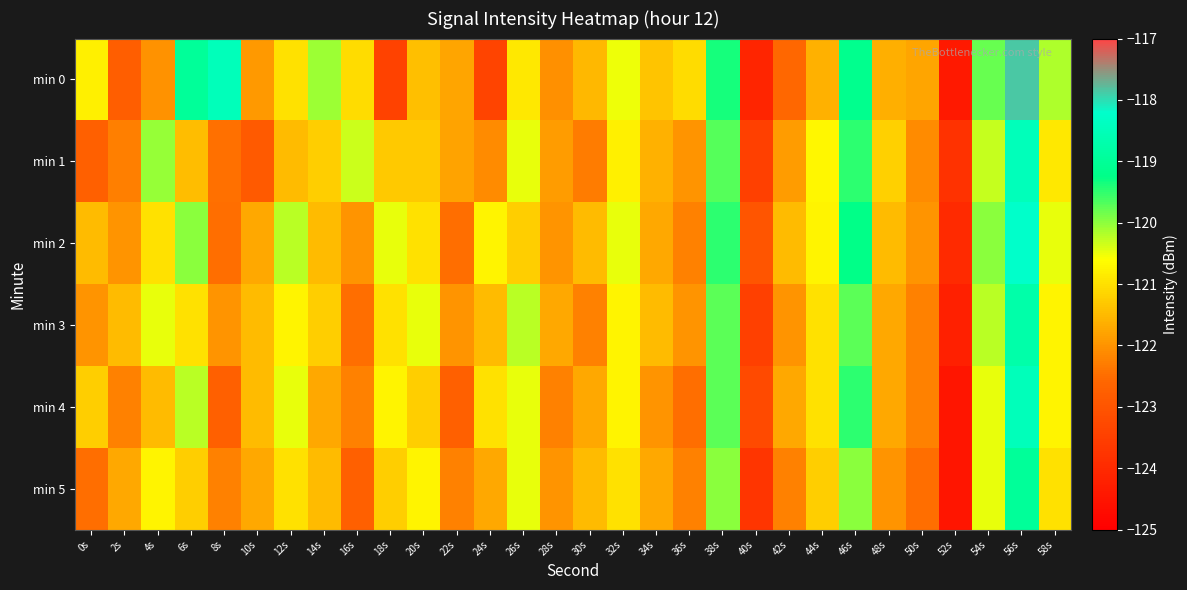

Which has a higher value, 32s or 0s?

32s